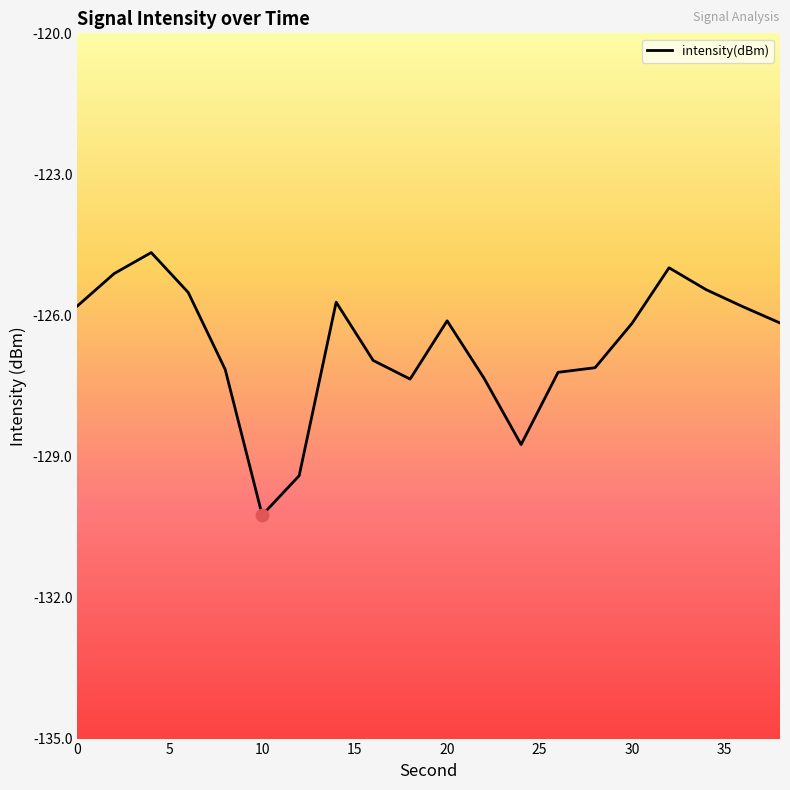

Which has a higher value, 15 or 20?

15